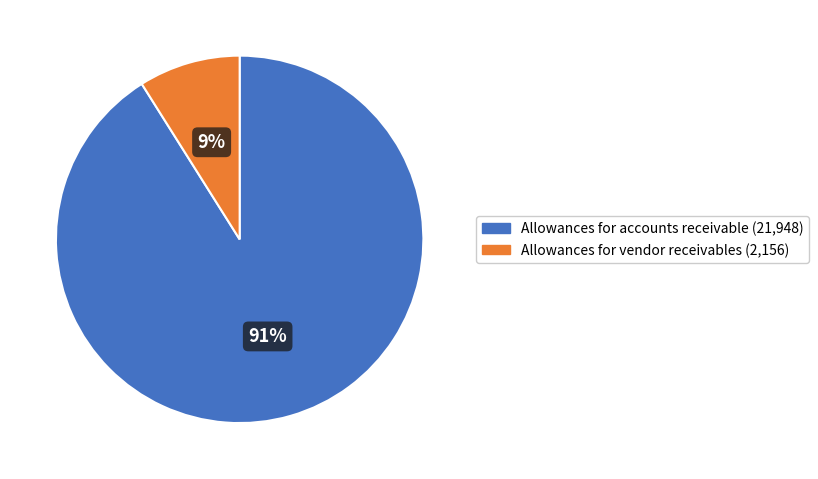

To the nearest percent, what is the difference between the largest and smallest slice percentages?

82%